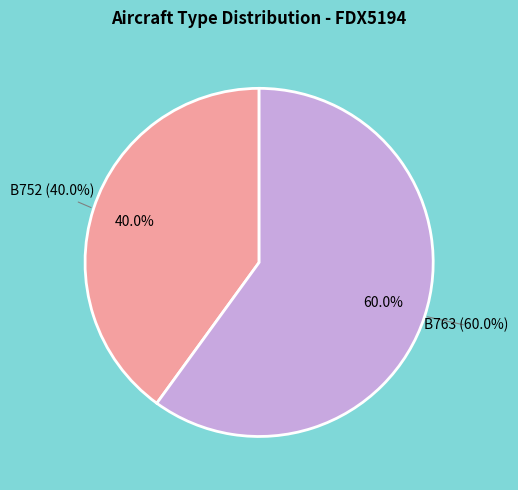

Is B763 the majority of the pie?

Yes